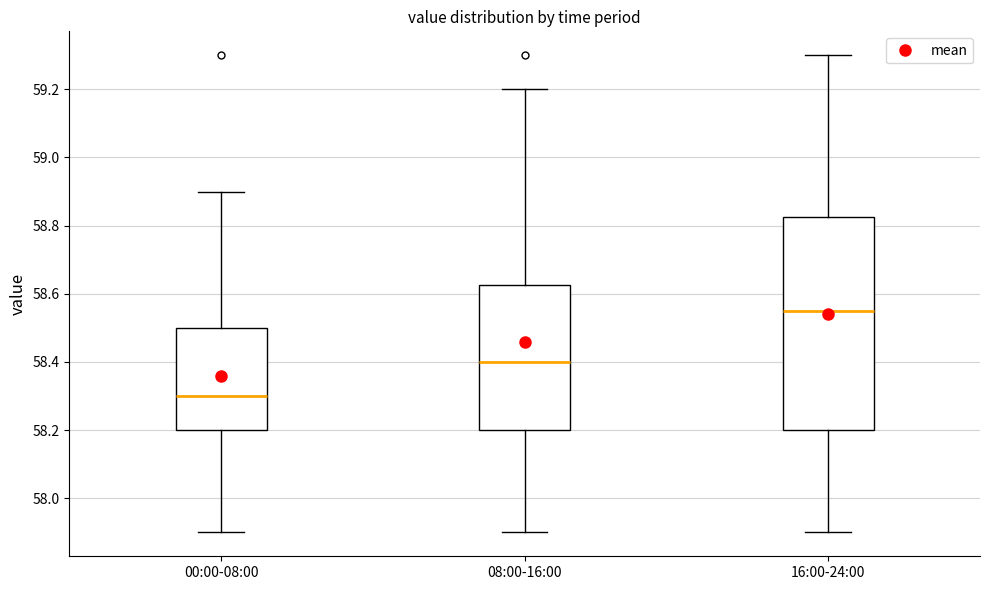

Which box has the highest median line?

16:00-24:00